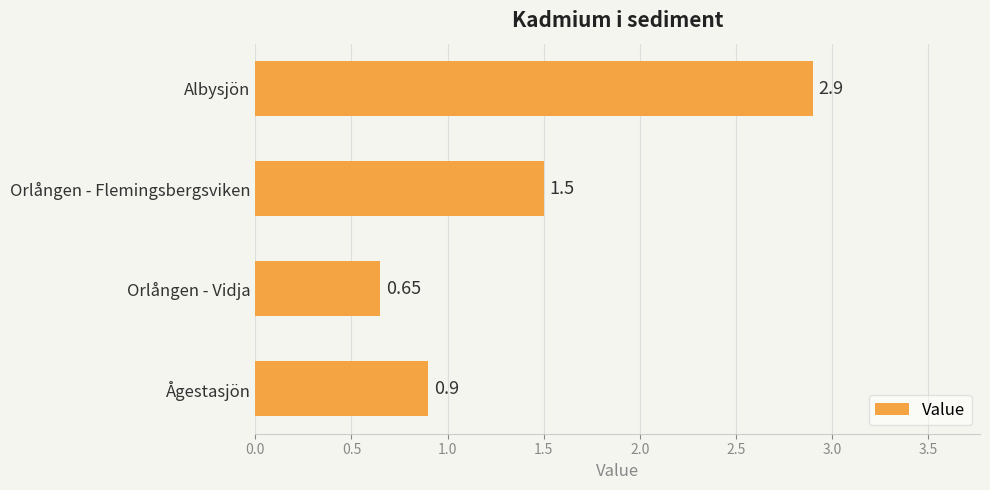

What is the label of the 2nd bar from the top?

Orlången - Flemingsbergsviken